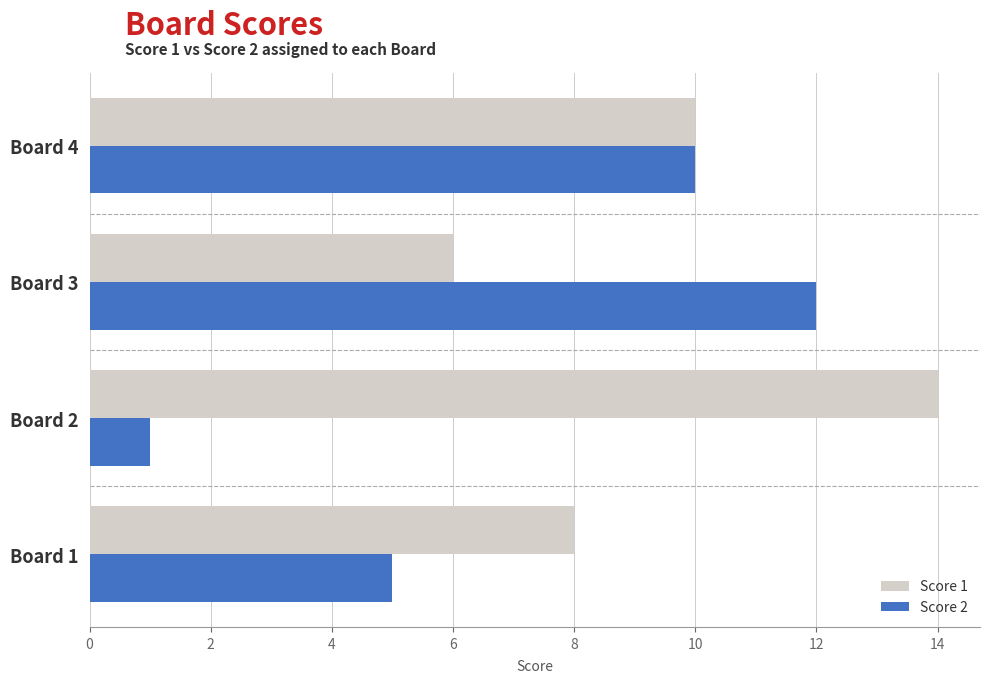

What is the average value of the Score 2 series?

7